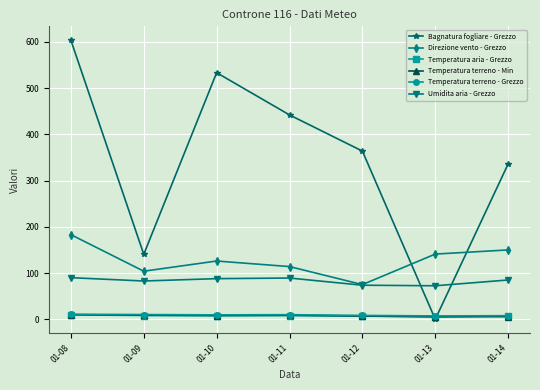

Rank the categories by Bagnatura fogliare - Grezzo value from lowest to highest.

01-13, 01-09, 01-14, 01-12, 01-11, 01-10, 01-08